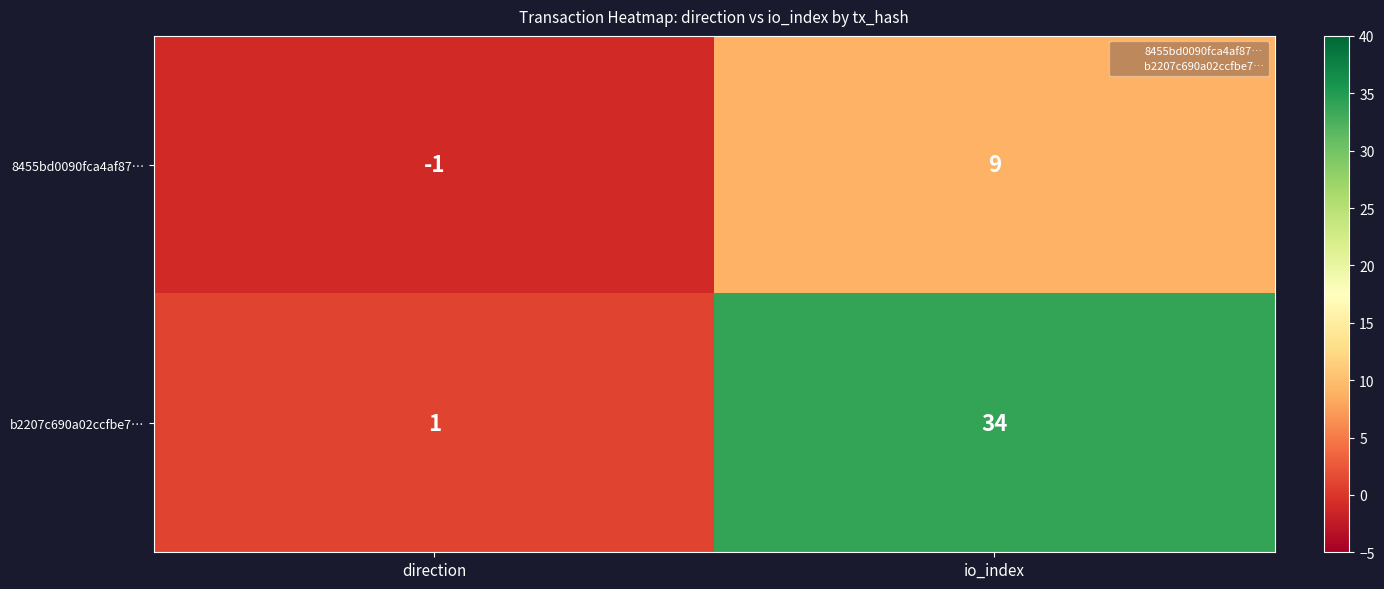

Which category has the lowest value in the 8455bd0090fca4af87… series?

direction